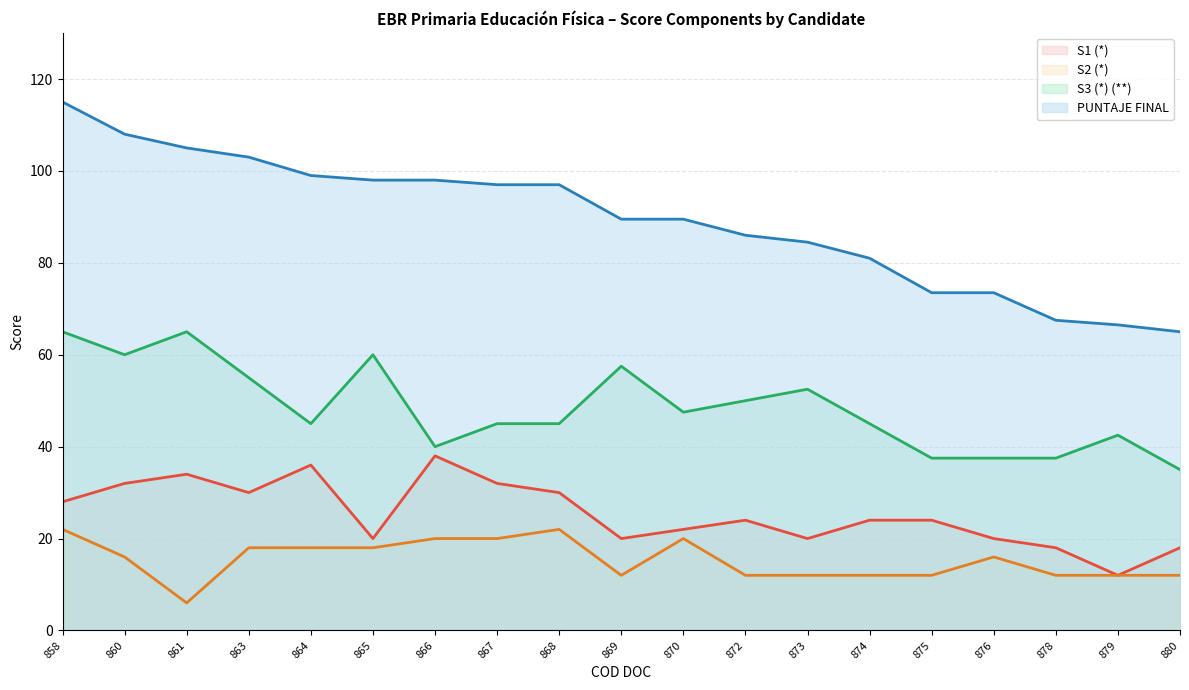

True or false: S2 (*) and S3 (*) (**) cross at least once.

False